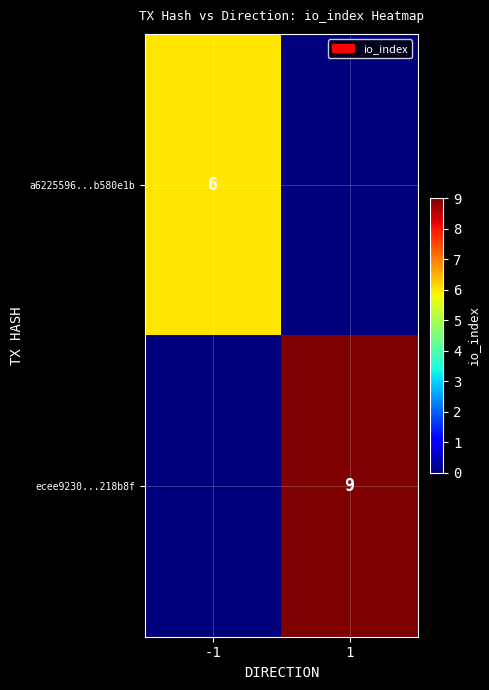

Is the value of a6225596...b580e1b at -1 greater than the value of ecee9230...218b8f at 1?

No